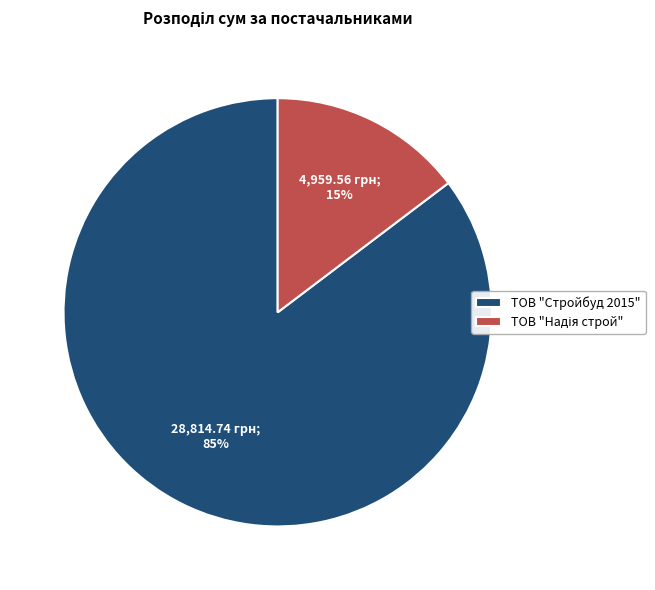

Which category accounts for the majority?

ТОВ "Стройбуд 2015"